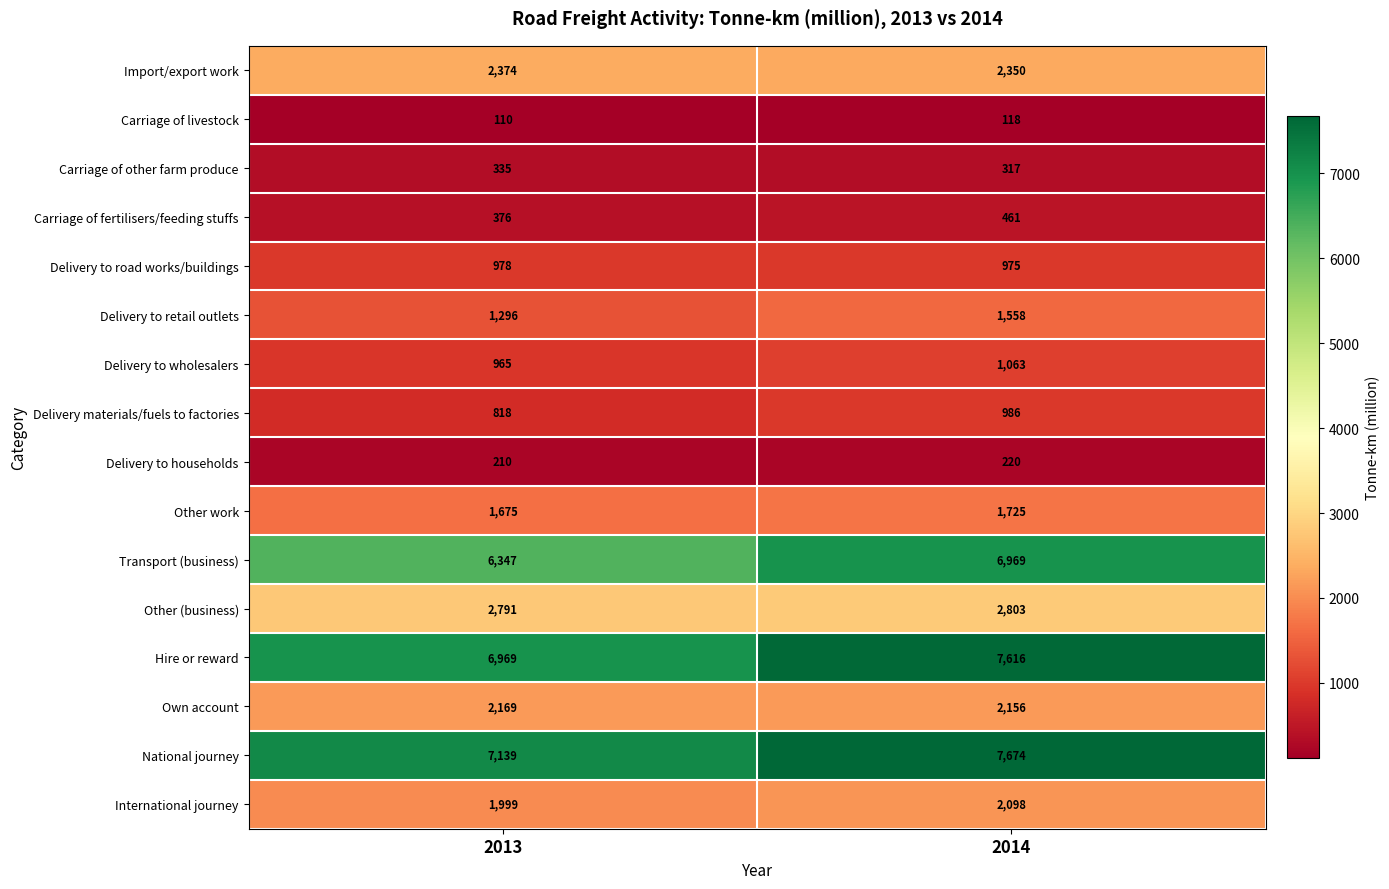

At 2013, list the series in order from largest to smallest.

National journey, Hire or reward, Transport (business), Other (business), Import/export work, Own account, International journey, Other work, Delivery to retail outlets, Delivery to road works/buildings, Delivery to wholesalers, Delivery materials/fuels to factories, Carriage of fertilisers/feeding stuffs, Carriage of other farm produce, Delivery to households, Carriage of livestock